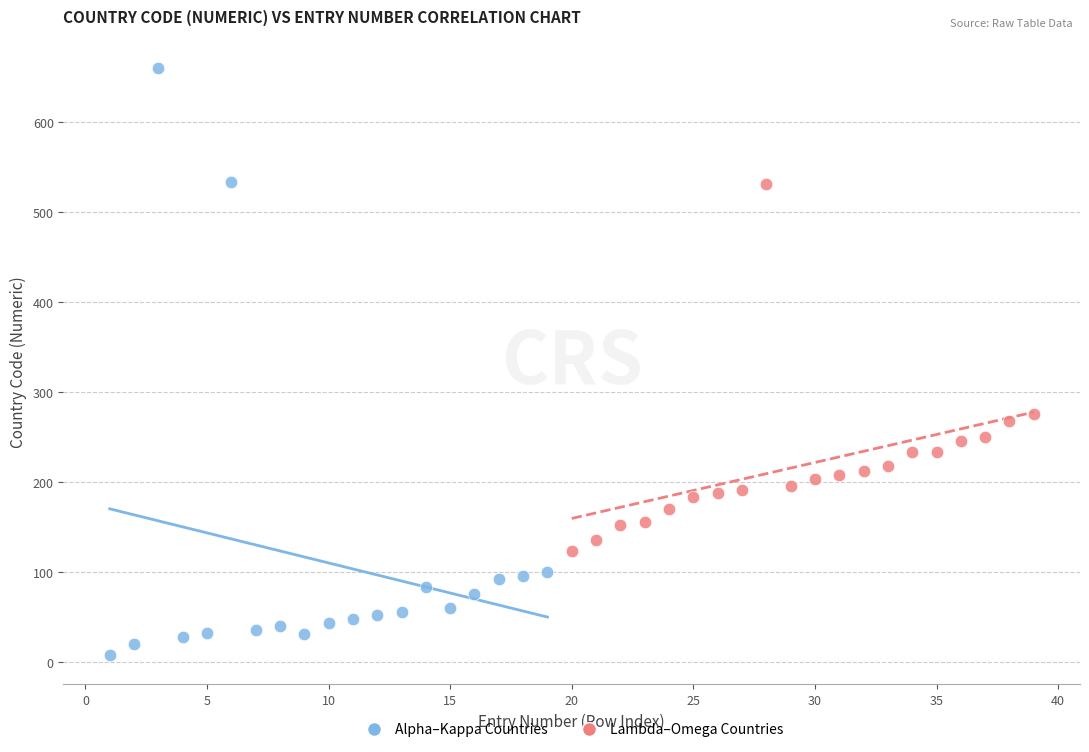

Which series reaches the minimum Y coordinate?

Alpha–Kappa Countries